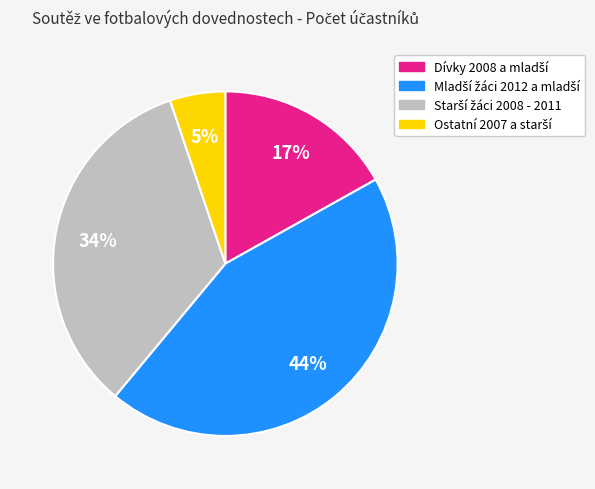

Is there any slice that represents more than half of the pie?

No